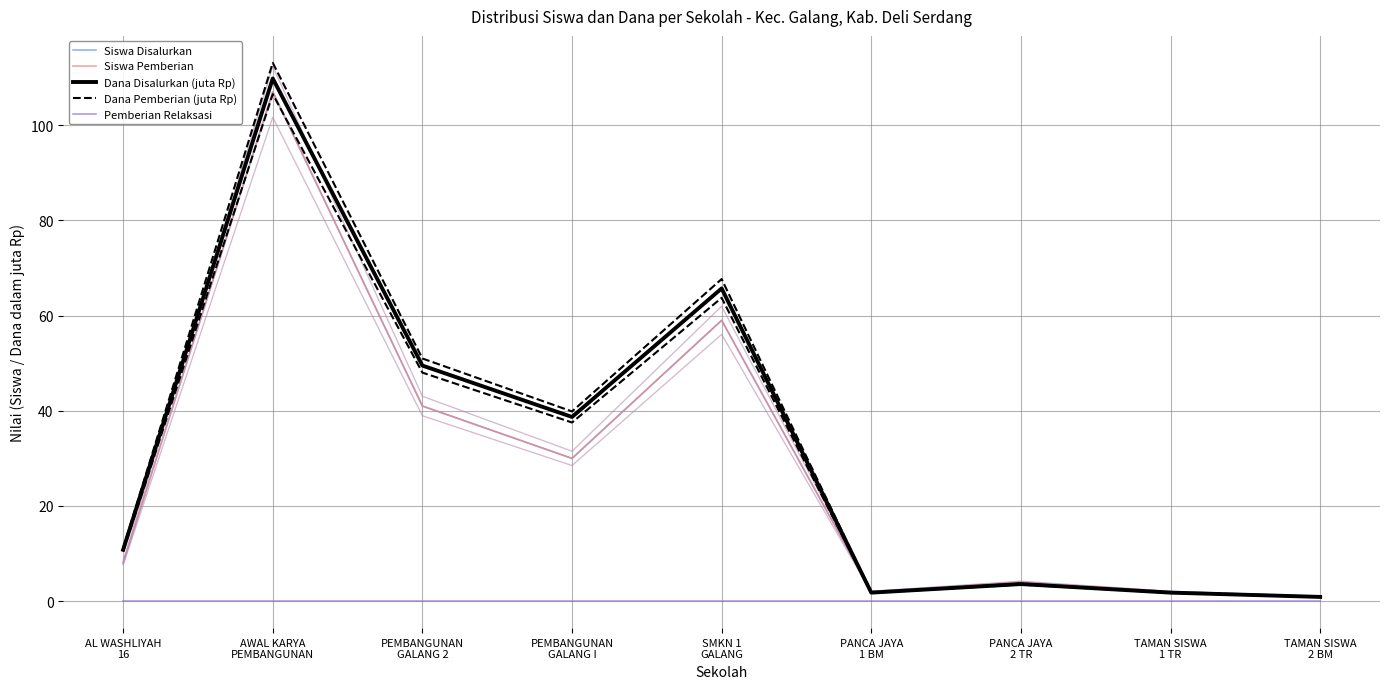

What is the value of the Dana Pemberian (juta Rp) point at the 4th from the left?

39.9